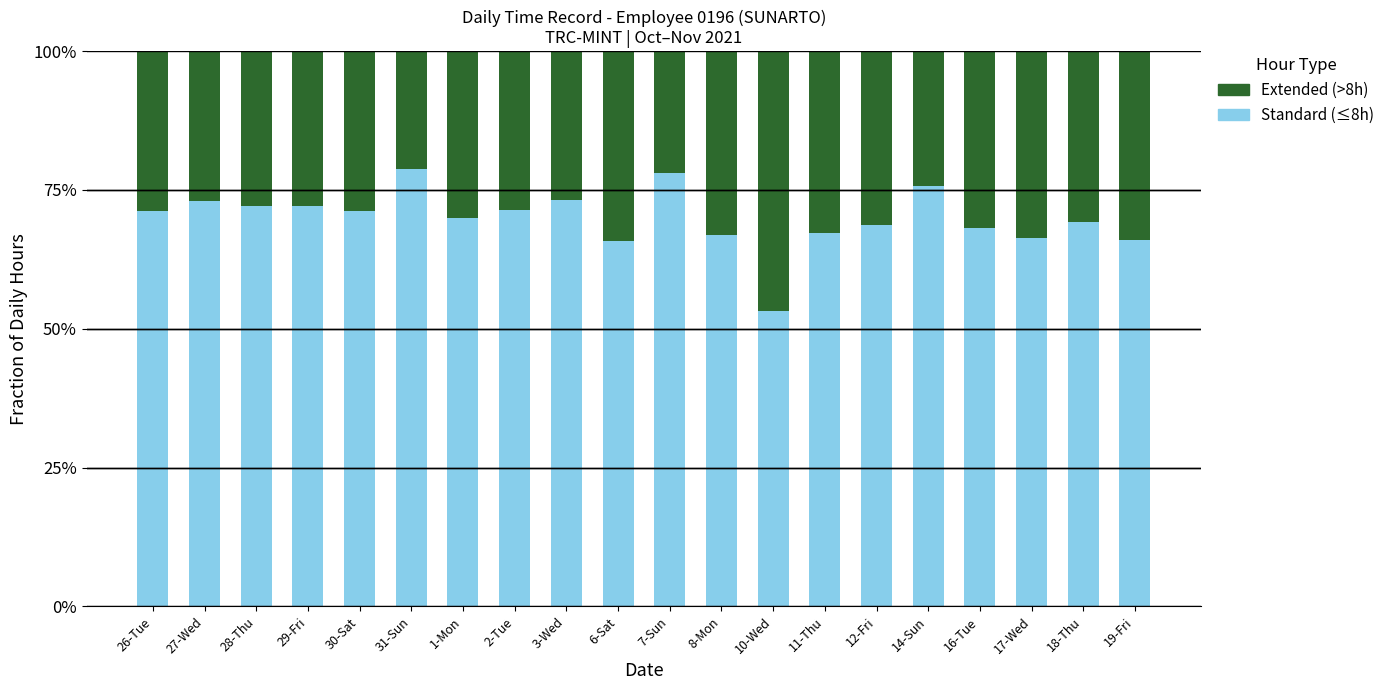

Are the bars horizontal?

No